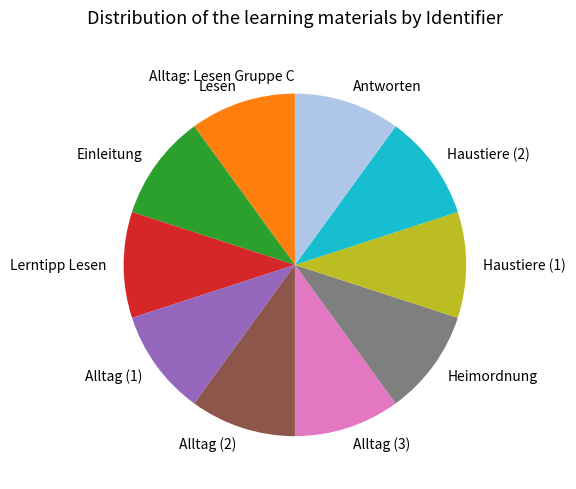

Does Haustiere (2) account for over 50% of the chart?

No